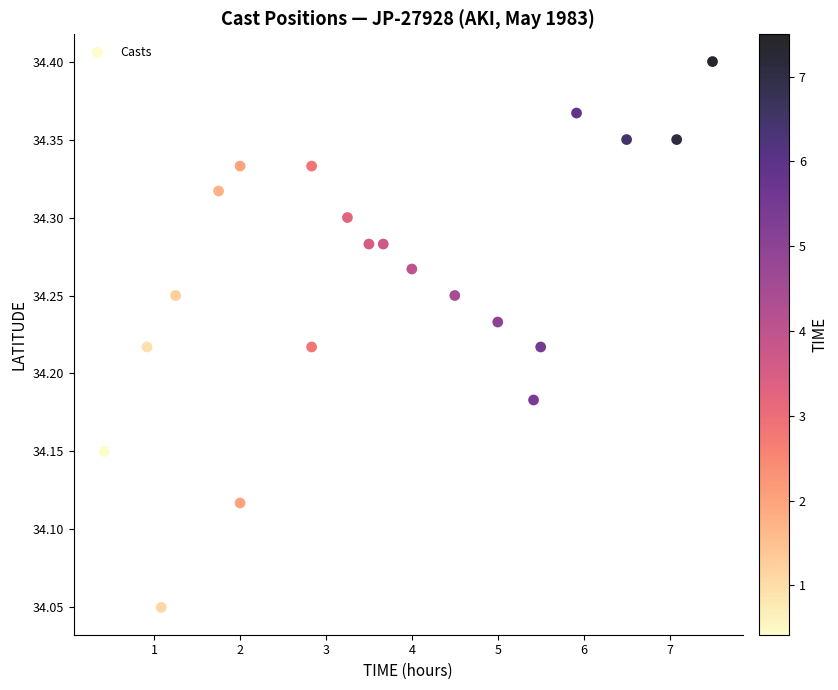

What is the range of X values (max minus min)?

7.1